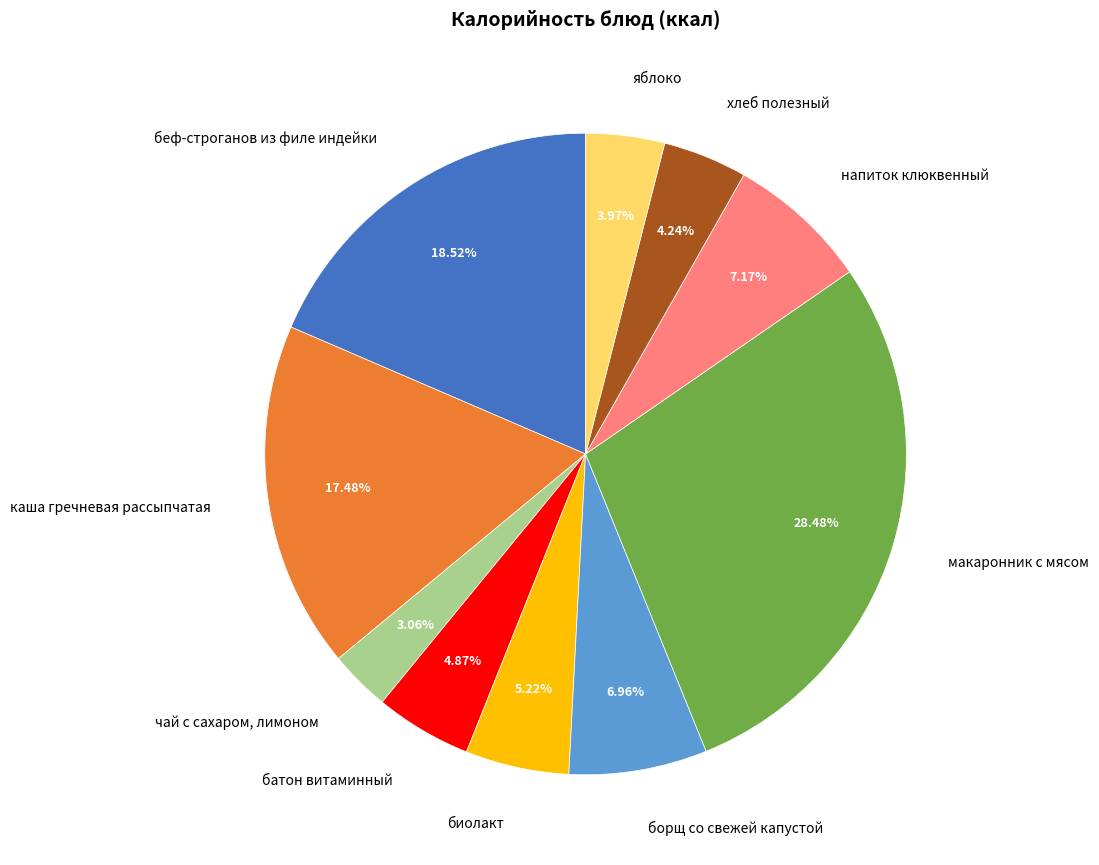

To the nearest percent, what is the difference between the largest and smallest slice percentages?

25%